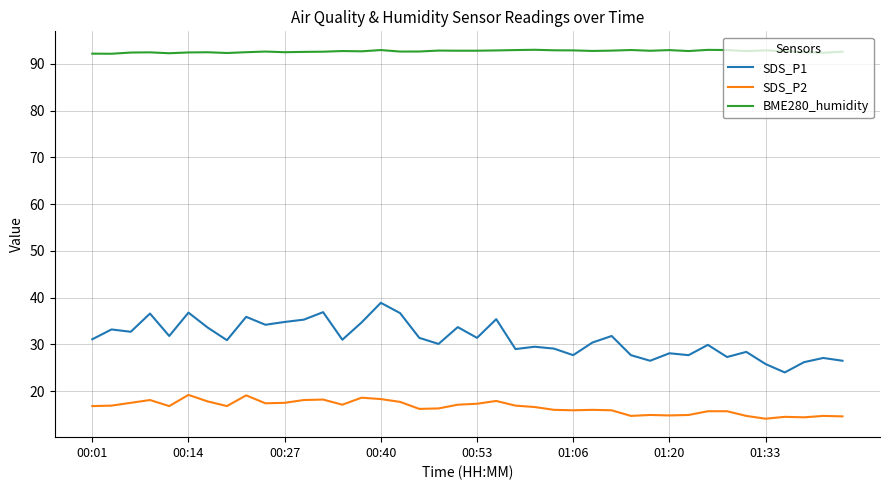

What is the difference between the maximum and minimum values in the SDS_P1 series?

14.9